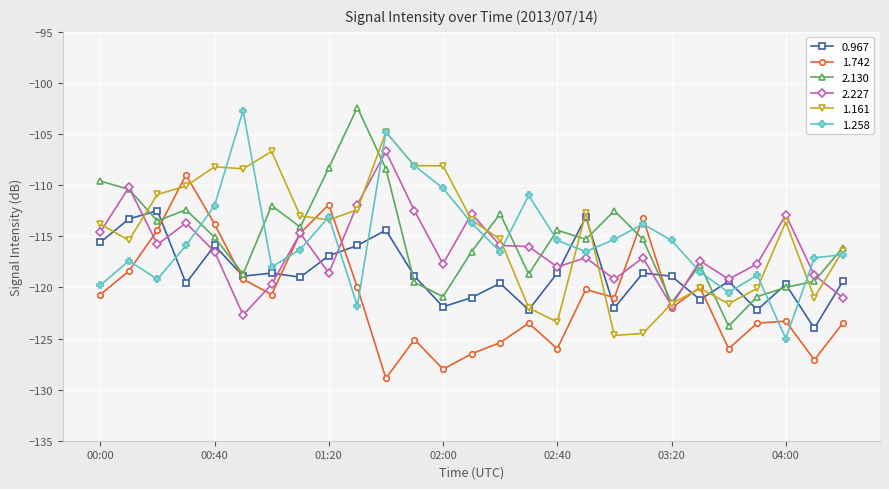

In 2.130, how many points are lower than both neighbors (excluding endpoints)?

8